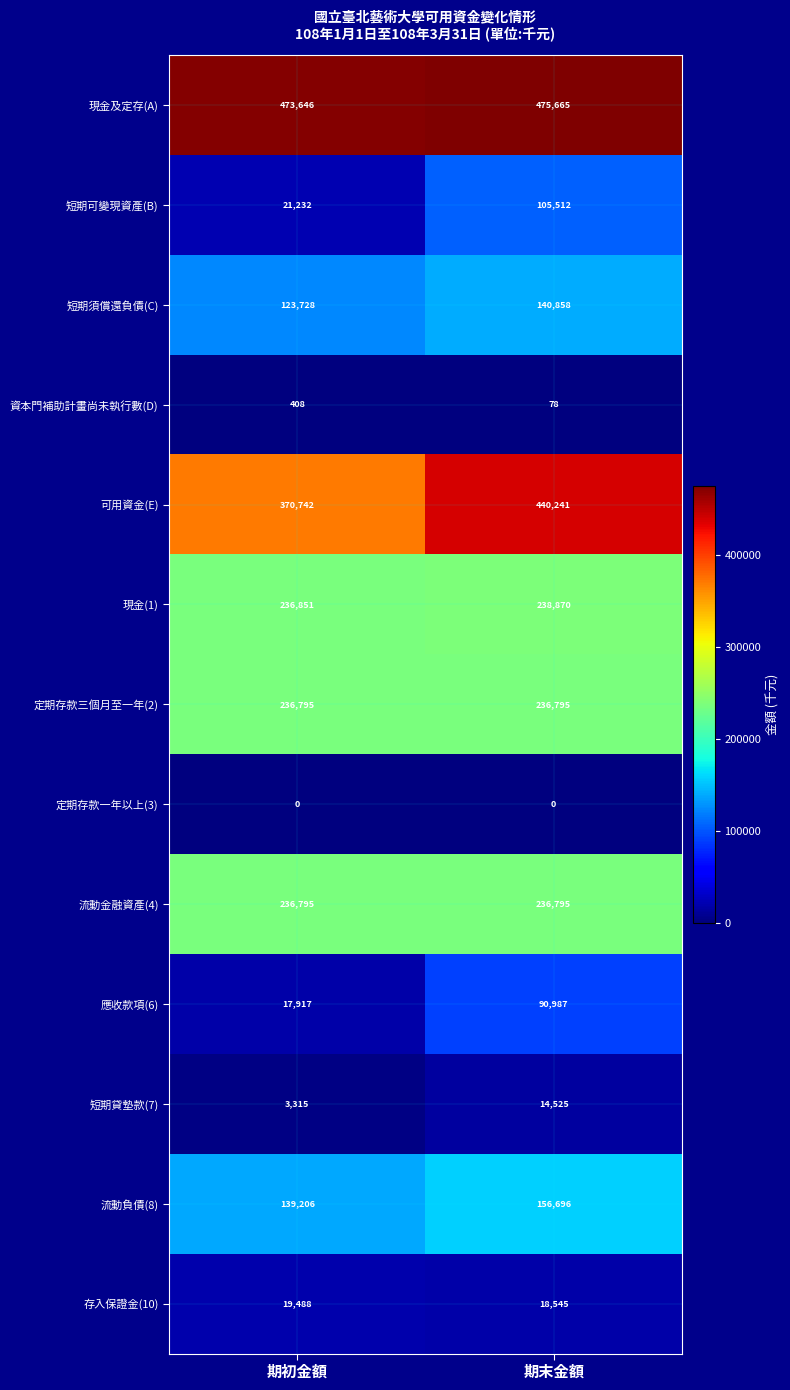

List the labels in order of 現金(1) value, smallest first.

期初金額, 期末金額